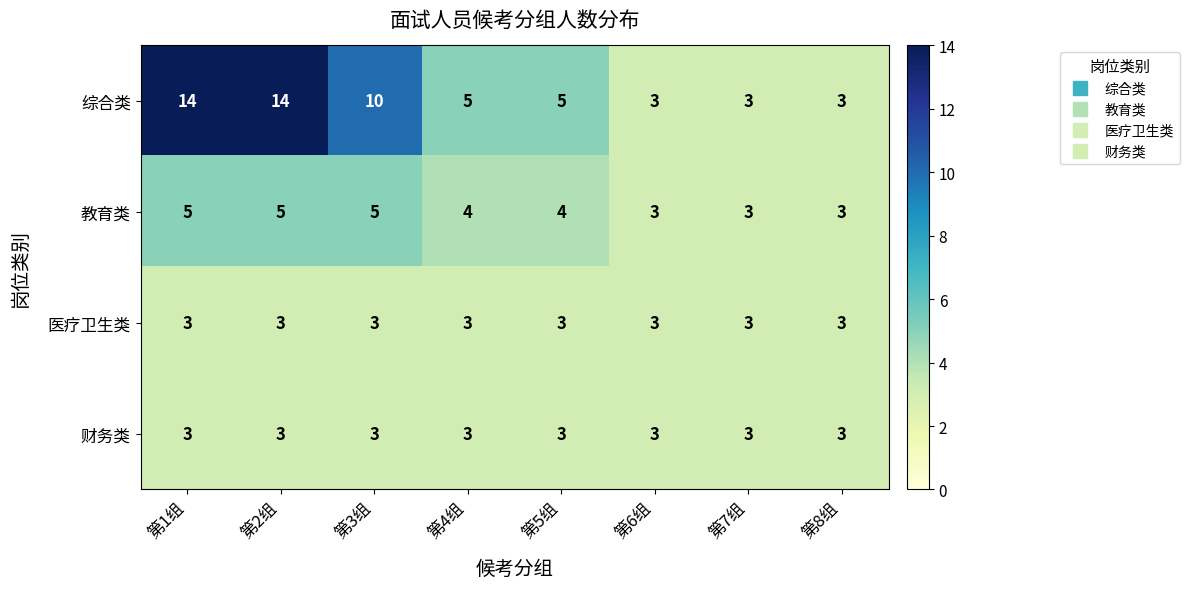

The 综合类 series shows 6 at 第3组. True or false?

False